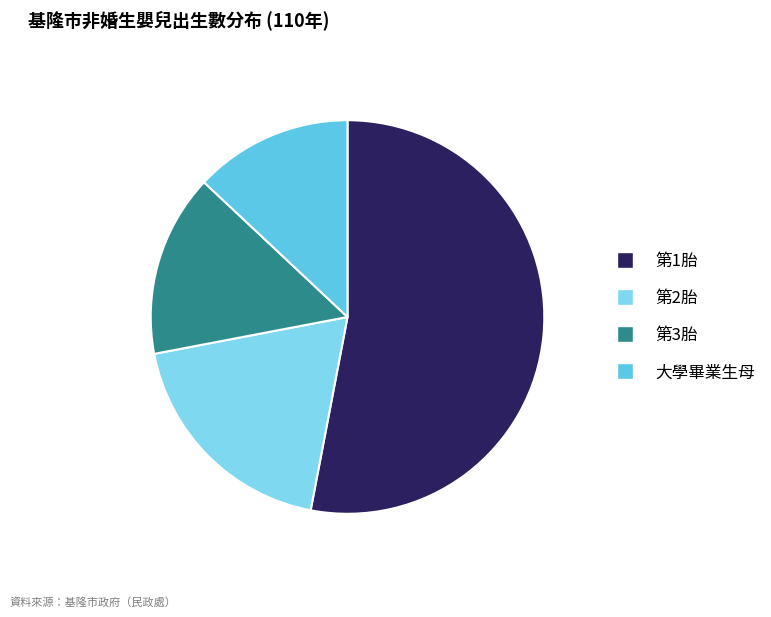

What is the smallest slice in the pie chart?

大學畢業生母